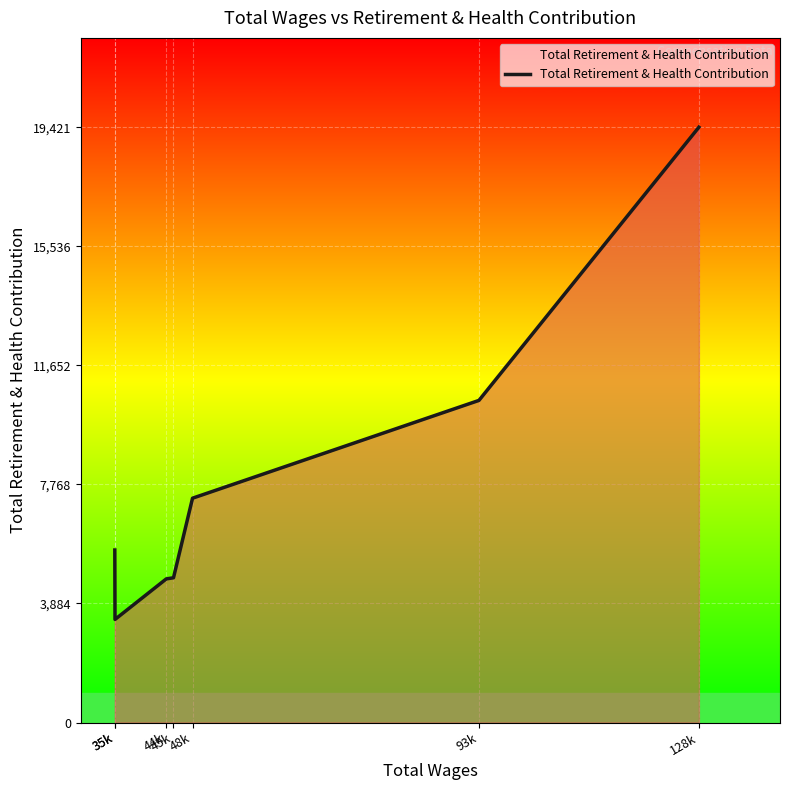

True or false: there are more than 2 points higher than both neighbors.

False